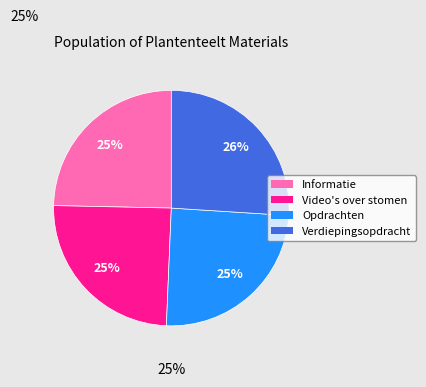

Which category has the biggest portion of the pie?

Verdiepingsopdracht